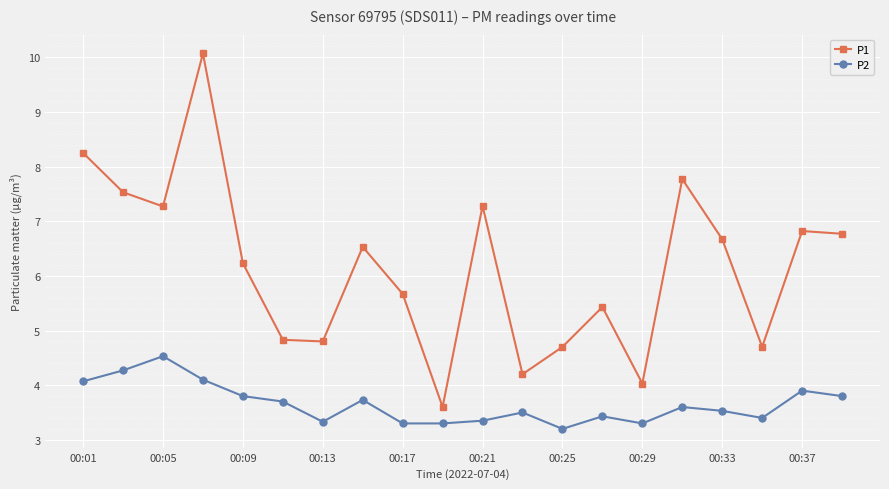

True or false: P1 and P2 intersect in this chart.

False